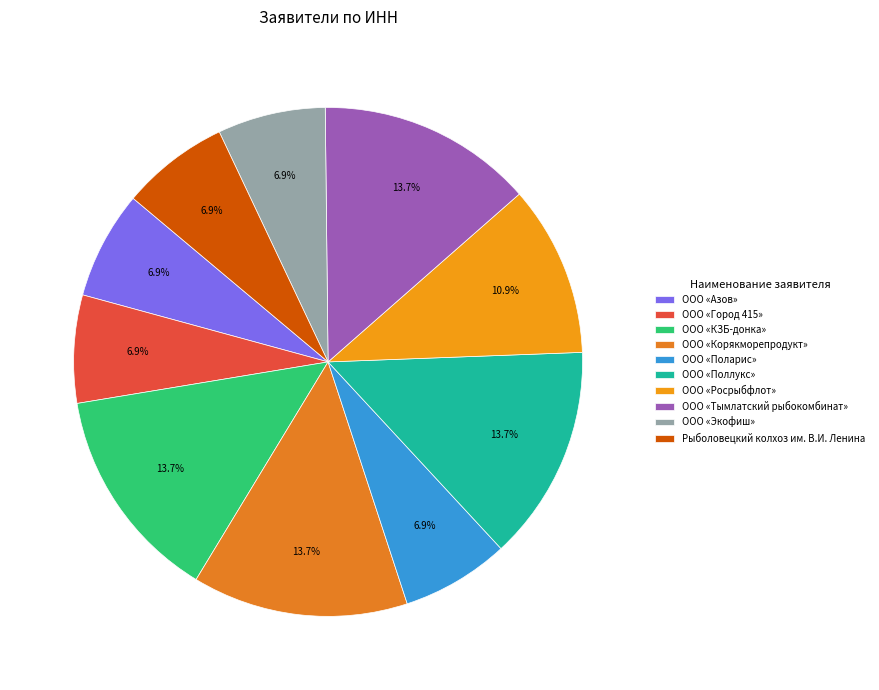

Combined, do ООО «Азов» and ООО «Тымлатский рыбокомбинат» account for over 50%?

No